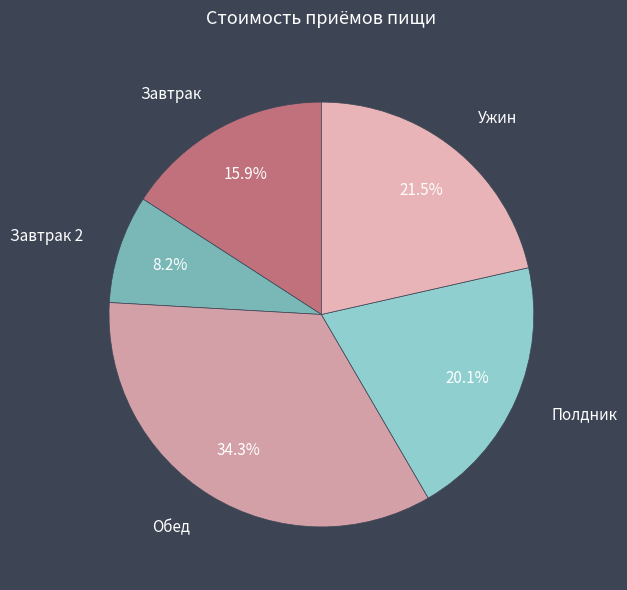

How many segments does this pie chart have?

5